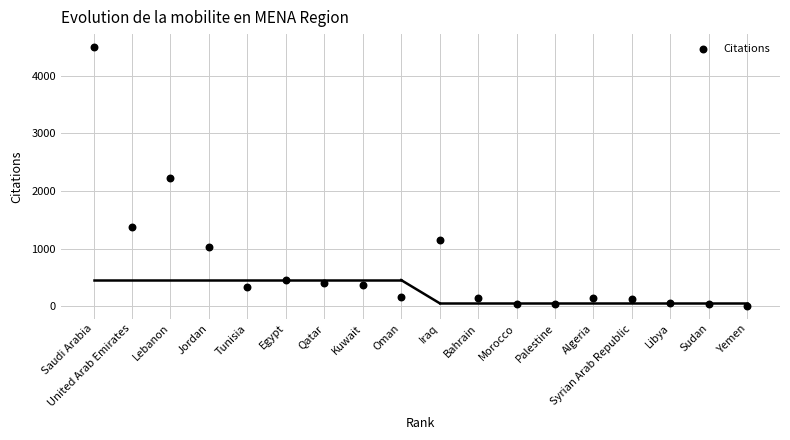

What is the range of Y values (max minus min)?

4490